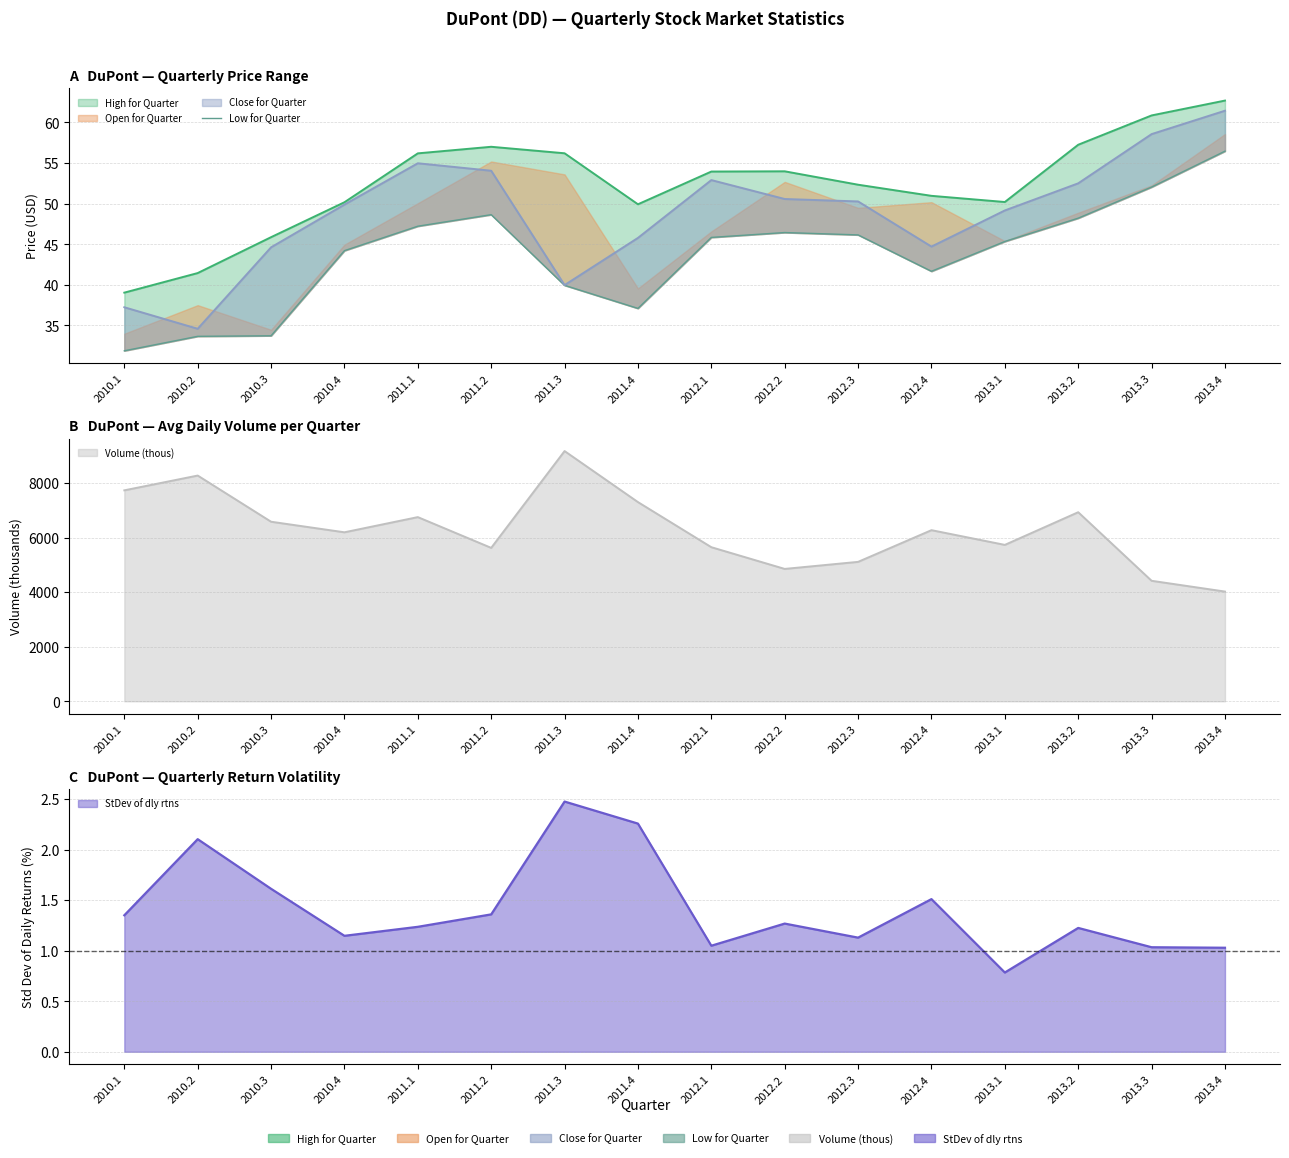

At which category does the data reach its first local peak?

2011.2